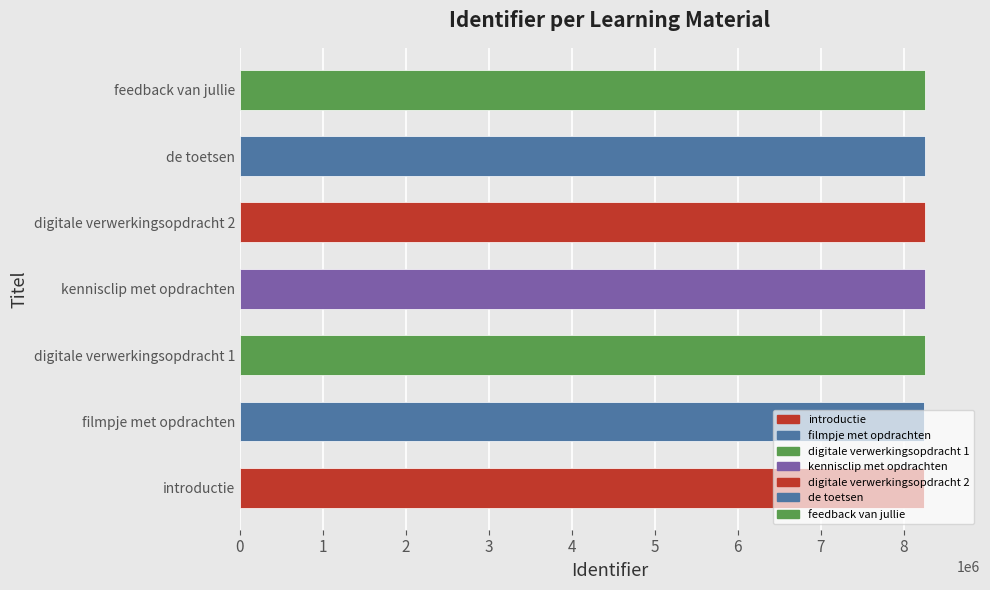

What is the sum of all values?

57785339